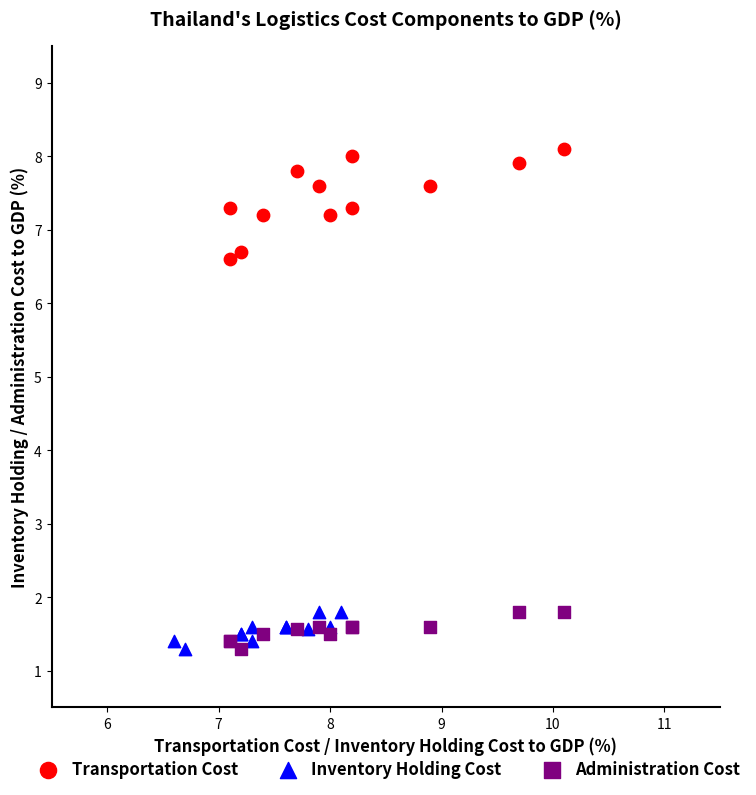

What are all the series names shown in the legend?

Transportation Cost, Inventory Holding Cost, Administration Cost